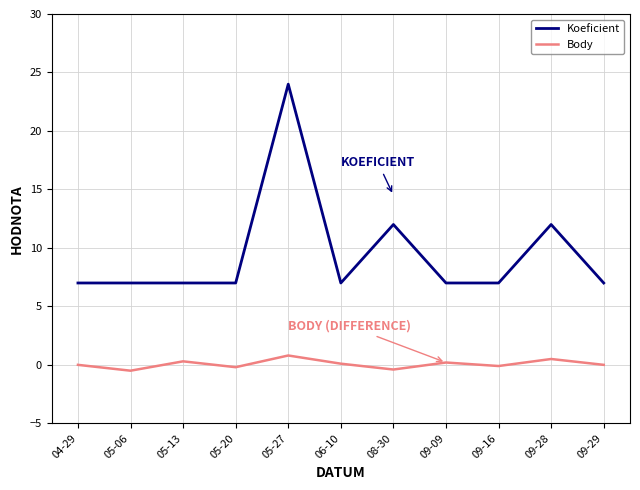

At which category is the sum across all series the highest?

05-27